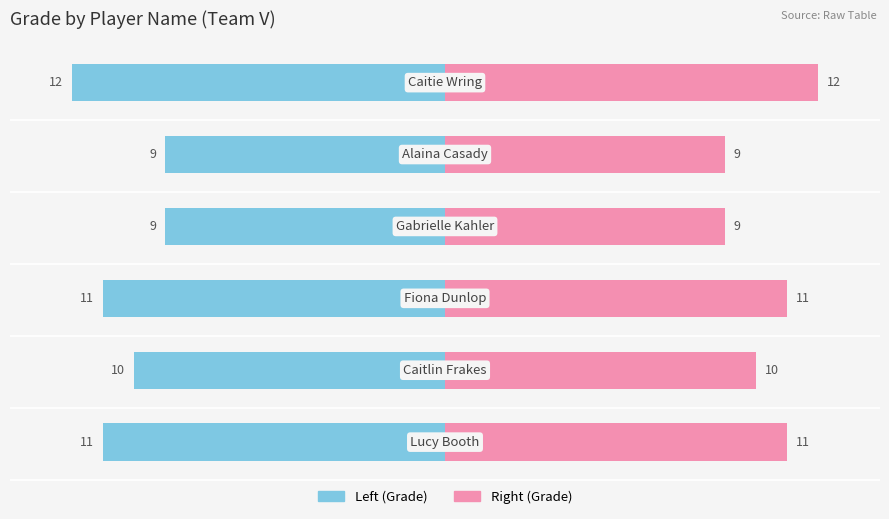

Which series has the widest spread of values?

Grade (Left)